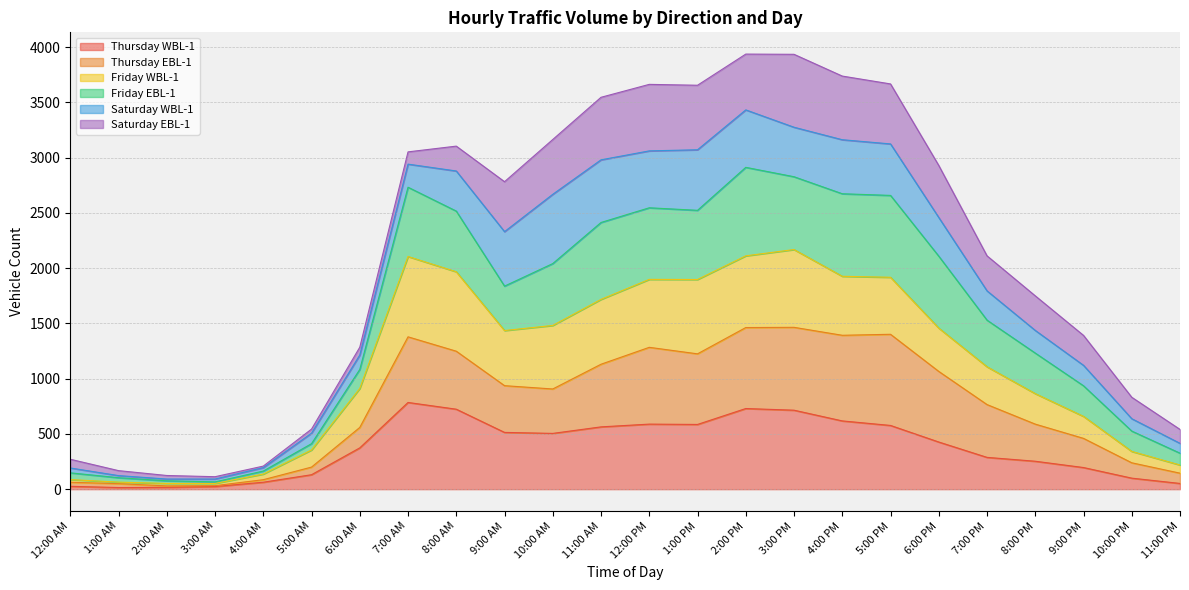

The Thursday WBL-1 series shows 730 at 2:00 PM. True or false?

True